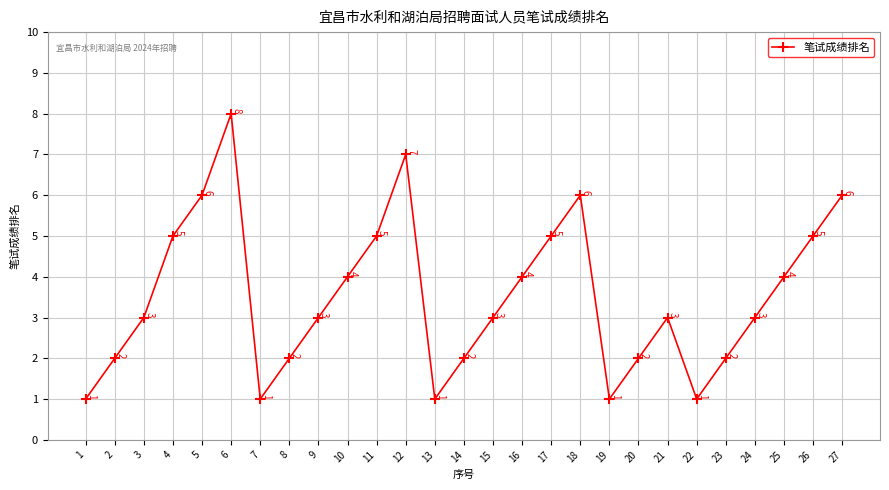

True or false: the data shows 10 at 5.

False